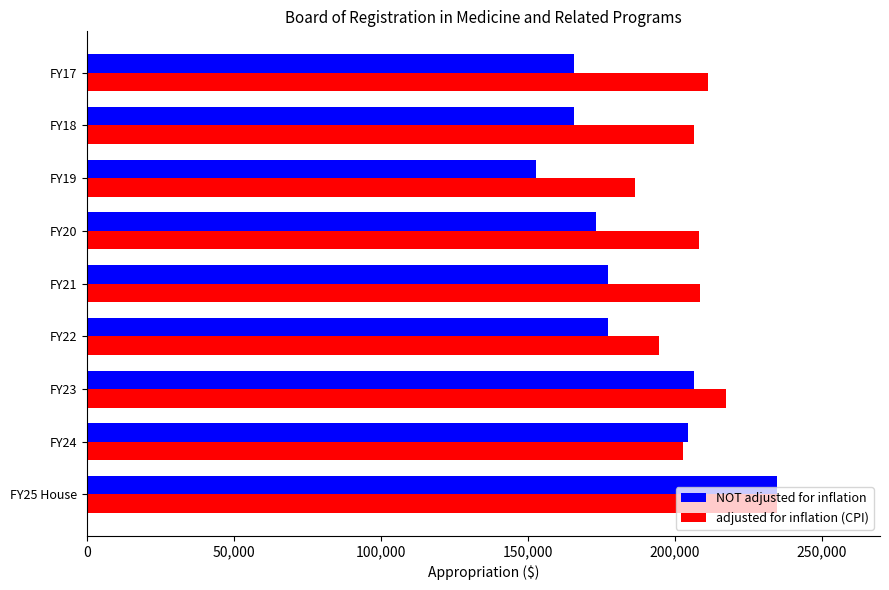

What are all the series names shown in the legend?

NOT adjusted for inflation, adjusted for inflation (CPI)